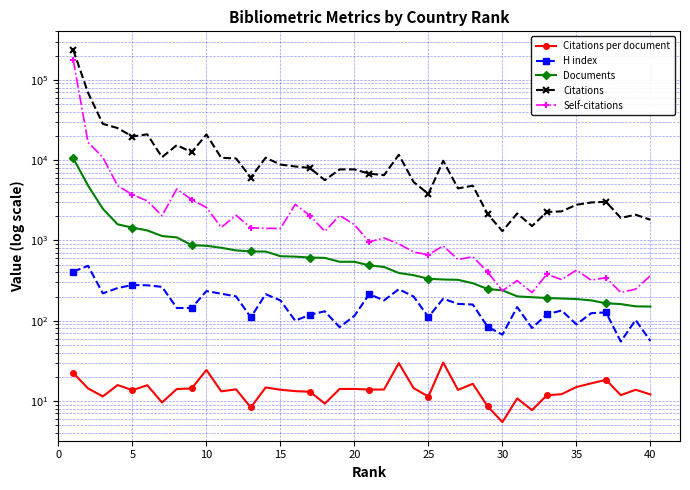

Count the number of categories in the chart.

40